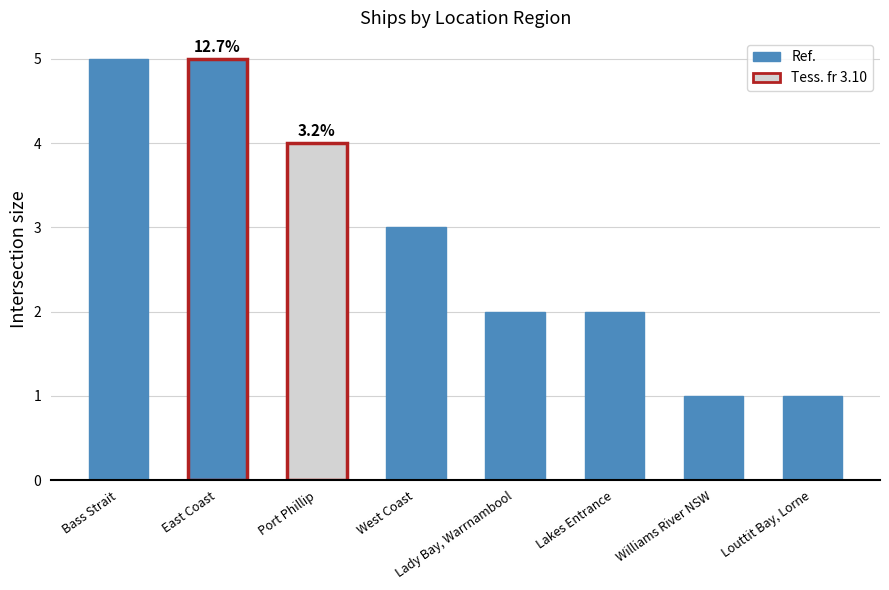

What is the difference between the maximum and minimum values?

4